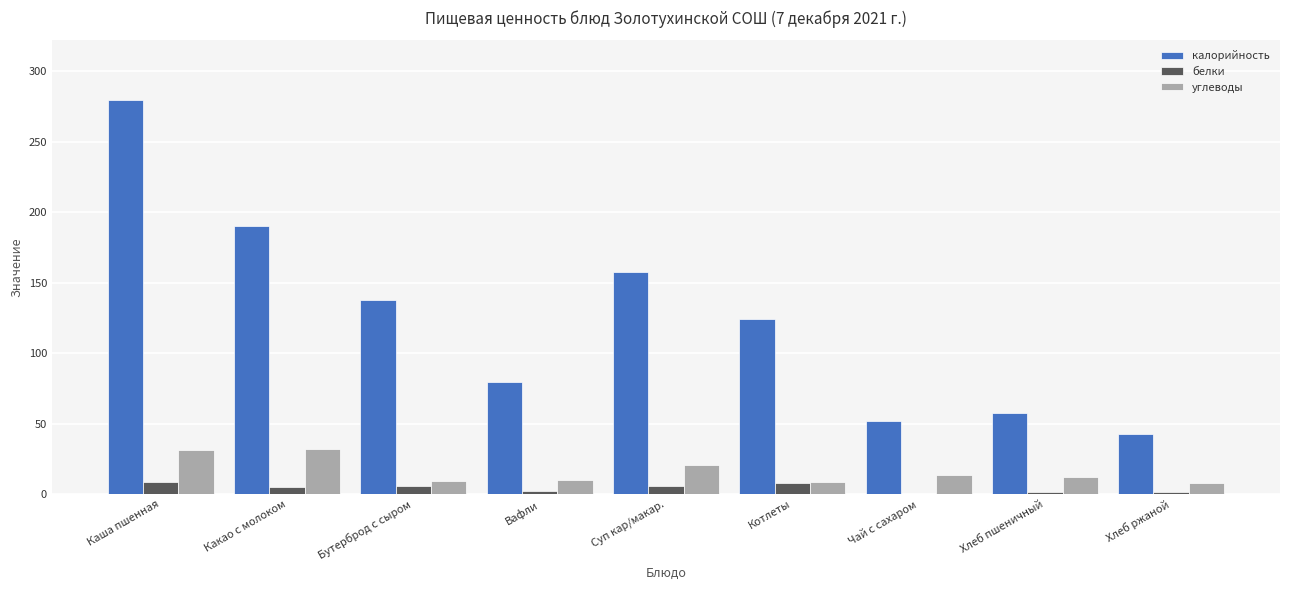

Count the number of categories in the chart.

9